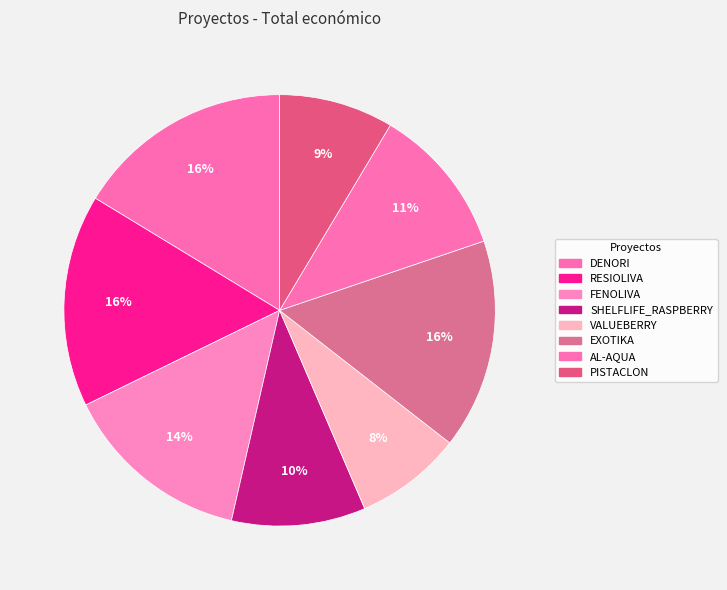

Does any single category account for the majority?

No